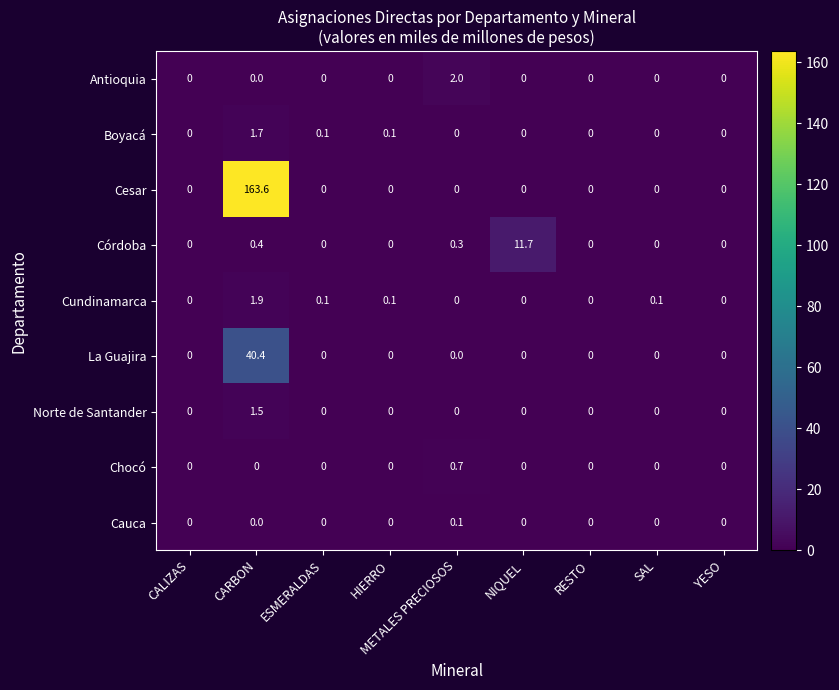

What is the total value across all series at CARBON?

209.5